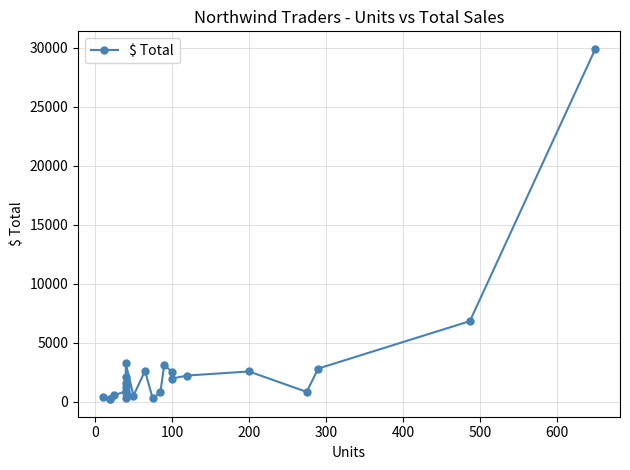

What is the label of the 22nd point from the right?

100